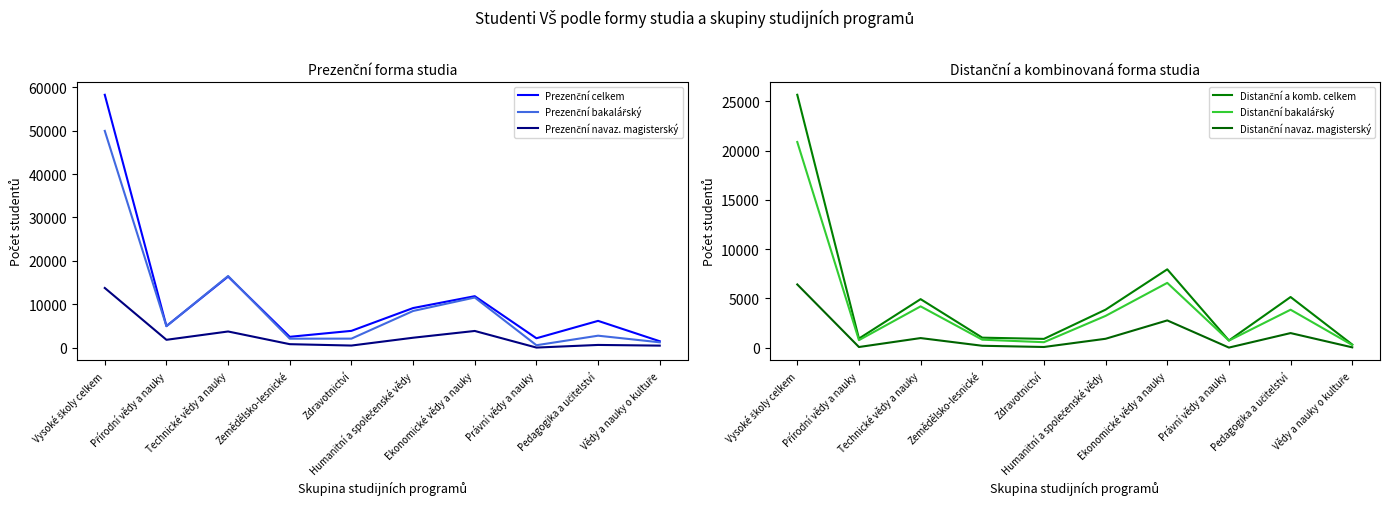

What is the difference between the maximum and second lowest values in the Distanční navaz. magisterský series?

6390